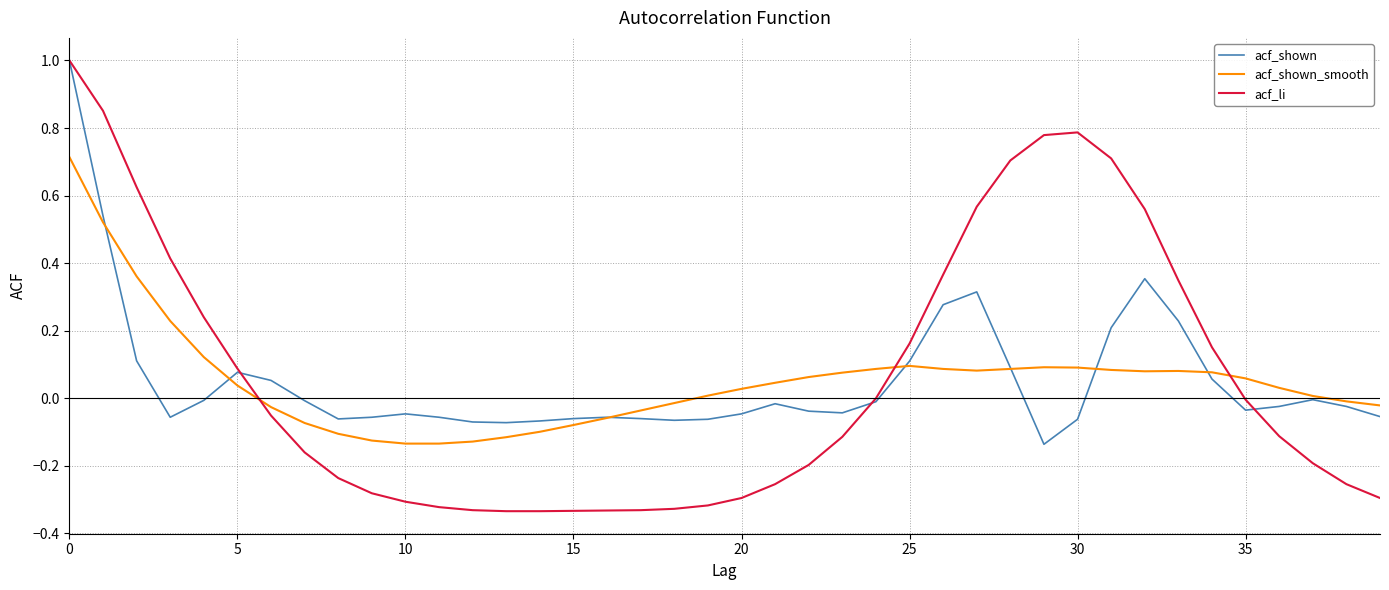

Which series has the largest range (max minus min)?

acf_li